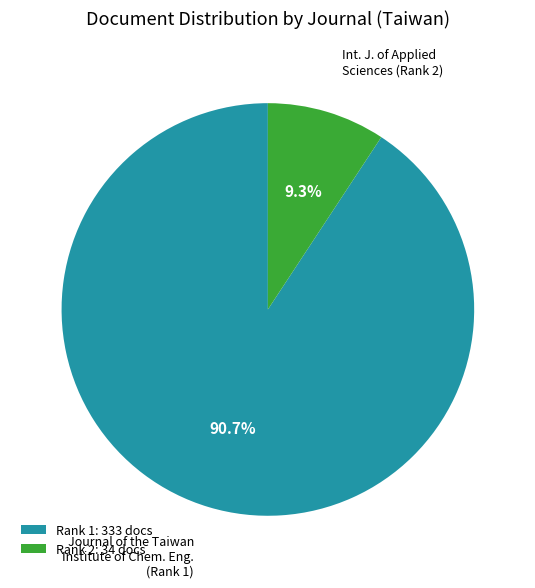

Do Rank 1: 333 docs and Rank 2: 34 docs together represent more than half of the pie?

Yes